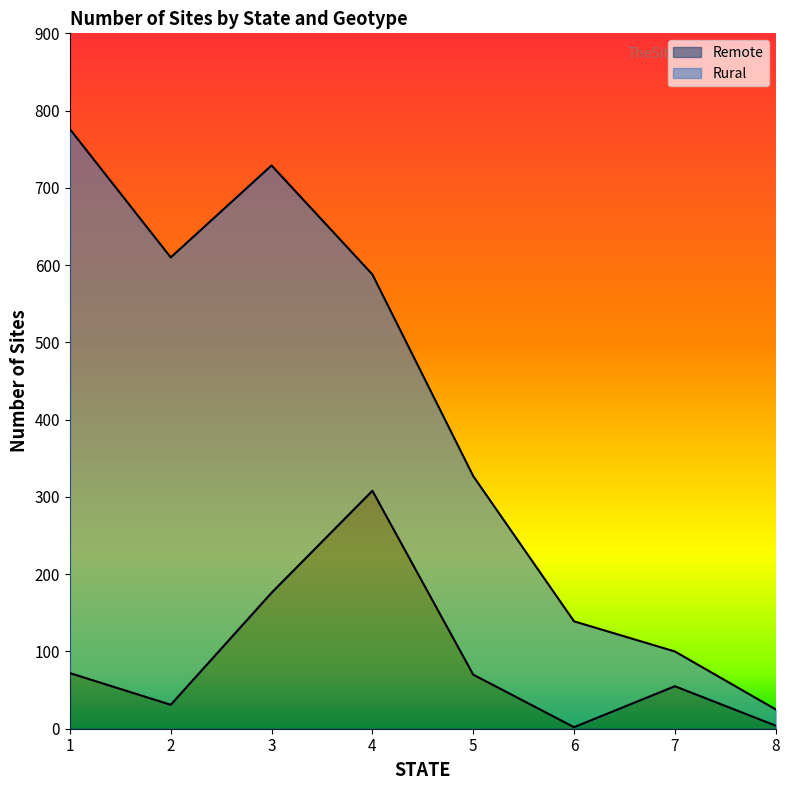

The value at 2 is 31. True or false?

True